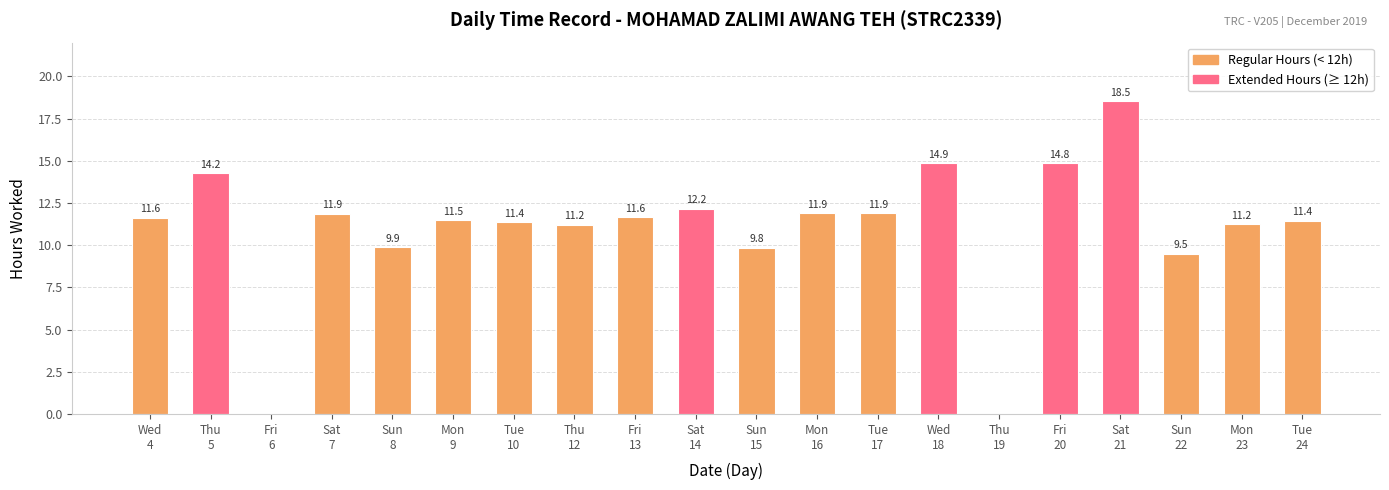

How many categories are shown in the chart?

20